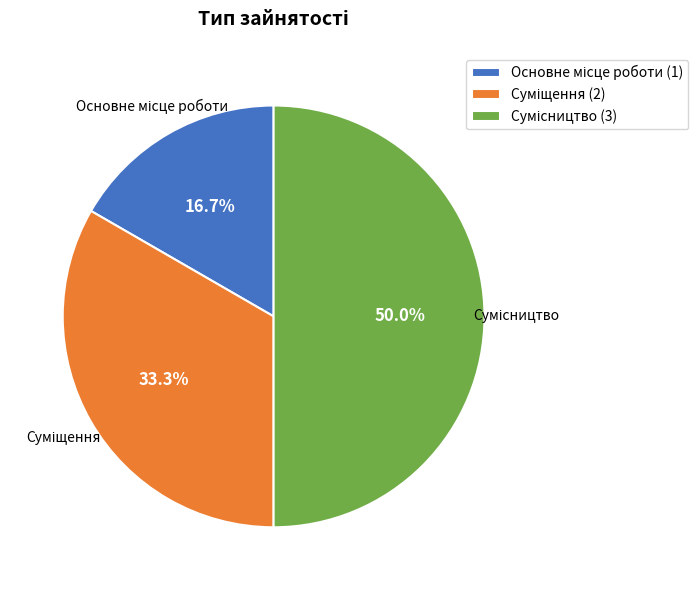

To the nearest percent, what is the average slice percentage?

33%